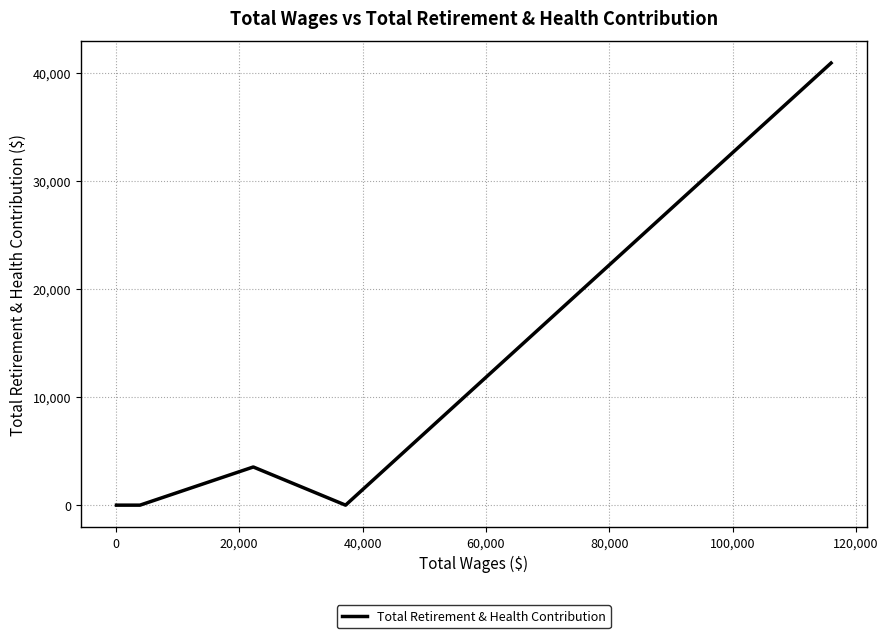

Is this an area chart (filled region under the line)?

No